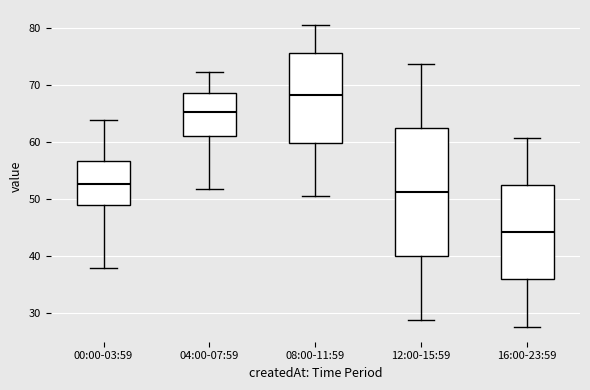

Reading left to right, read every box against the y-axis: the position of its median line, the range the box covers, and the ends of its whiskers. The values are not printed on the chart, so give them approximately, as read against the axis.

00:00-03:59: median 53, box 49 to 57, whiskers 38 to 64
04:00-07:59: median 65, box 61 to 69, whiskers 52 to 72
08:00-11:59: median 68, box 60 to 75, whiskers 51 to 80
12:00-15:59: median 51, box 40 to 62, whiskers 29 to 74
16:00-23:59: median 44, box 36 to 52, whiskers 28 to 61